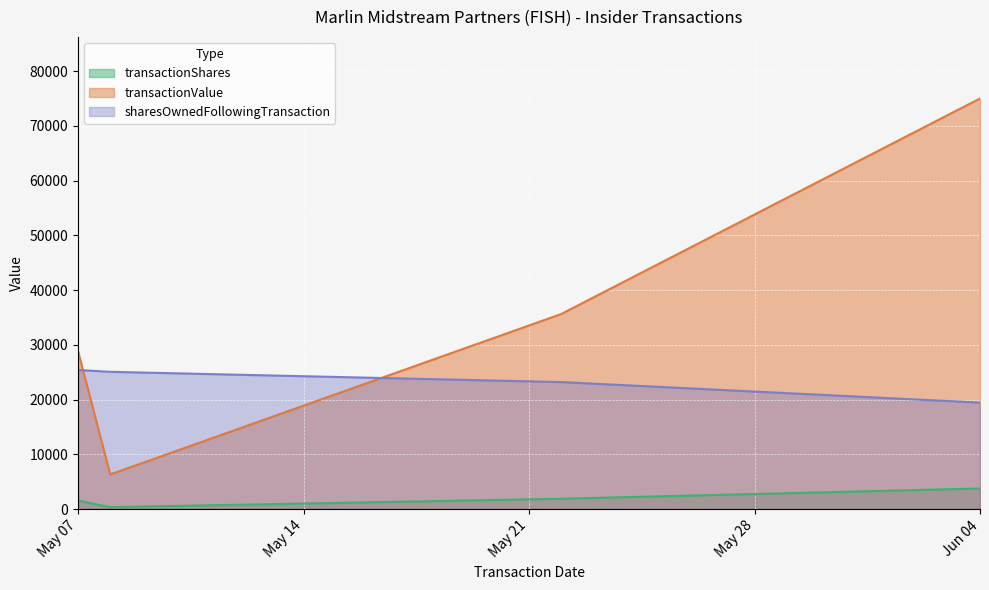

How many lines are shown in the chart?

3